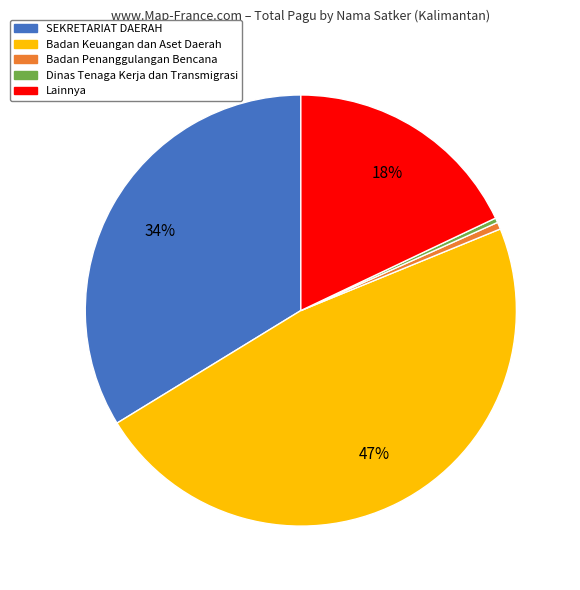

Which category has the biggest portion of the pie?

Badan Keuangan dan Aset Daerah